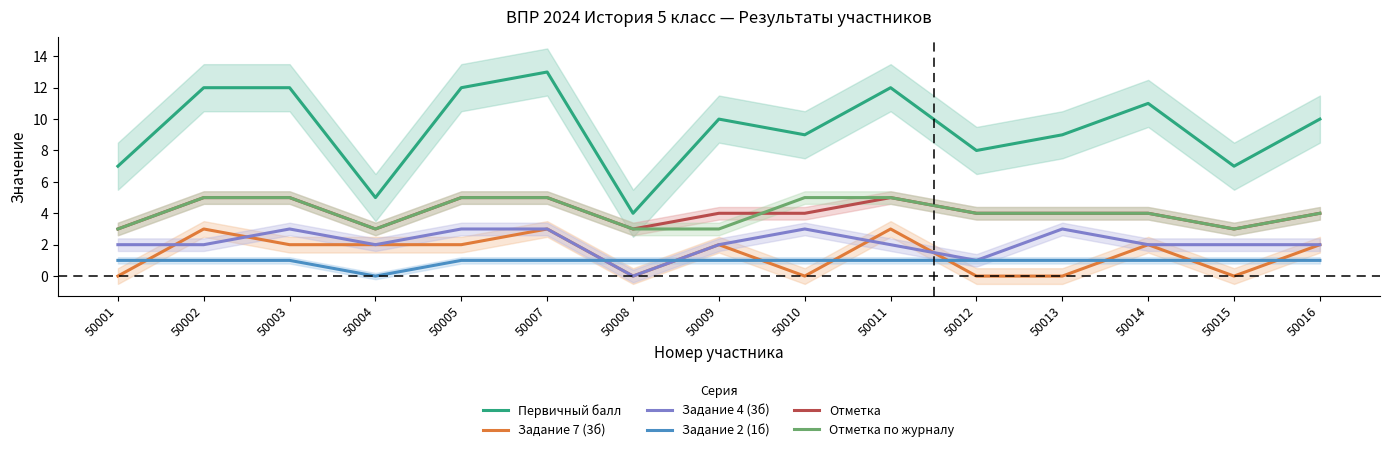

True or false: Отметка по журналу and Задание 7 (3б) intersect in this chart.

False